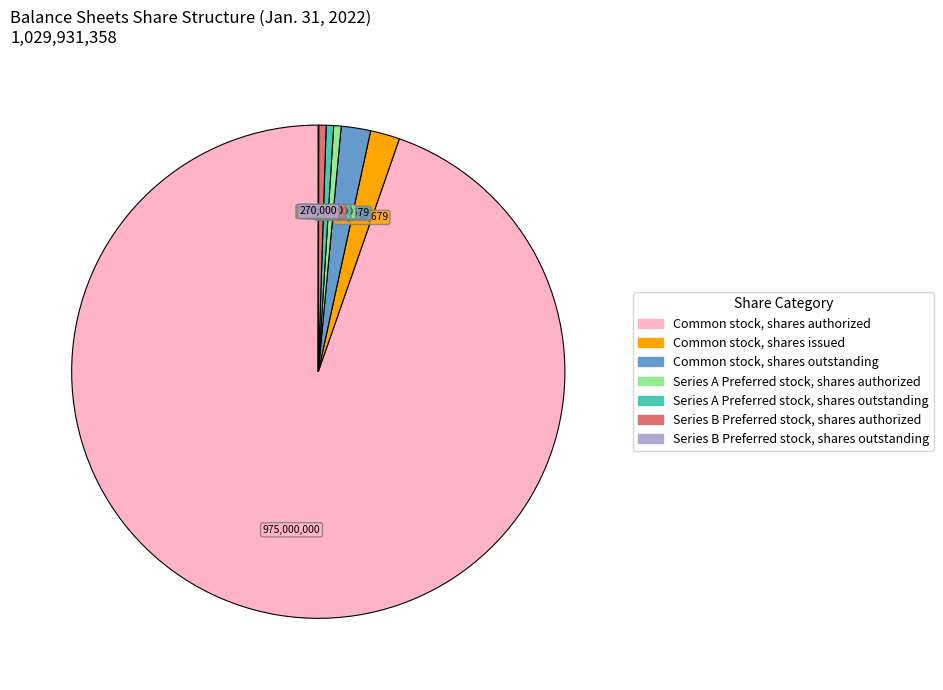

Which slice is the largest?

Common stock, shares authorized